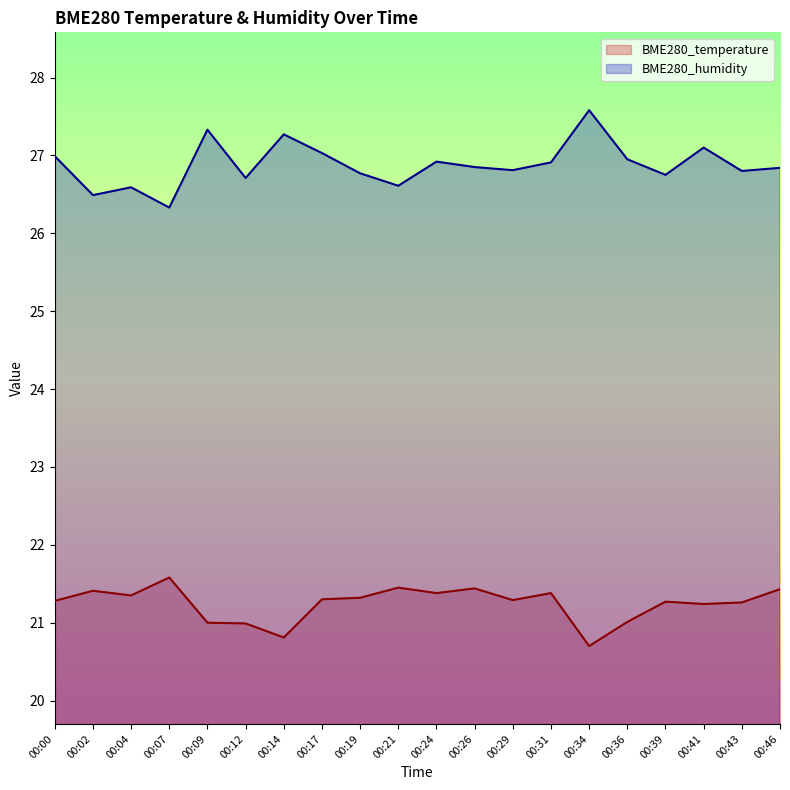

Rank the series at 00:00 from lowest to highest value.

BME280_temperature, BME280_humidity